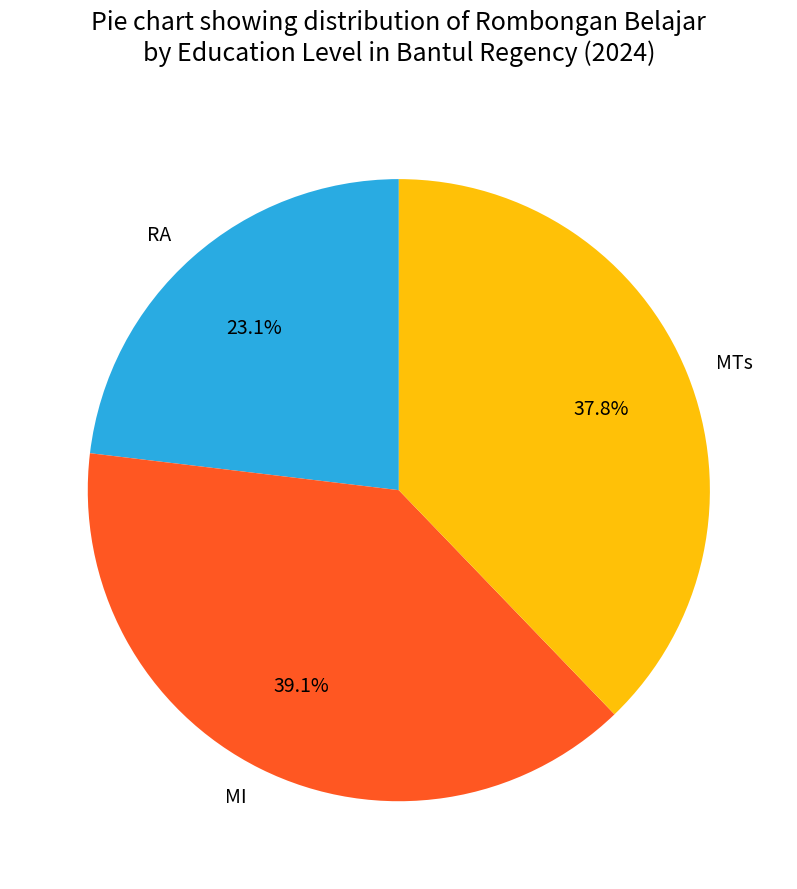

To the nearest percent, what percentage of the pie is RA?

23%